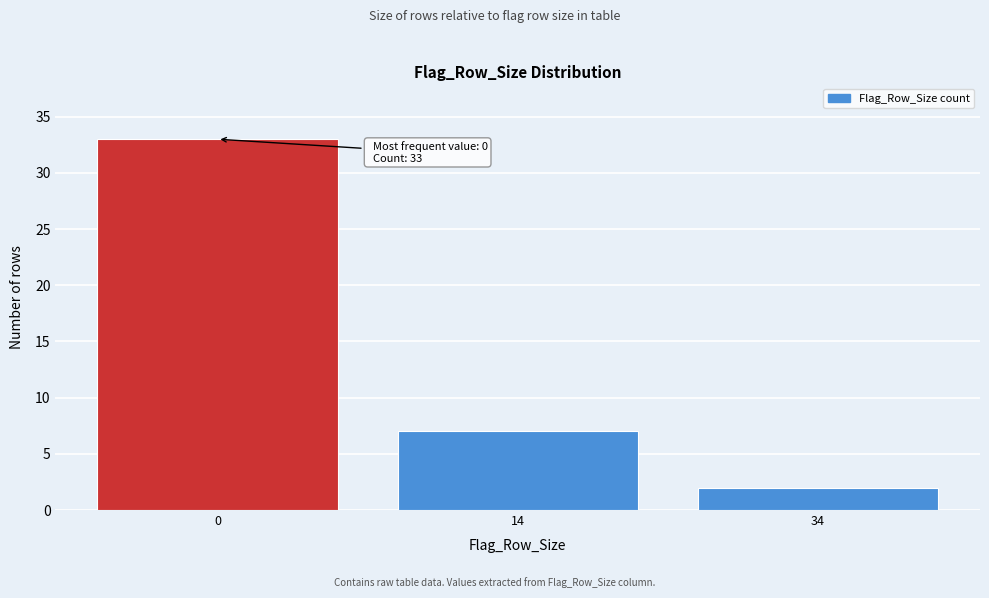

Reading left to right, what are all the values shown in this chart?

0=33	14=7	34=2